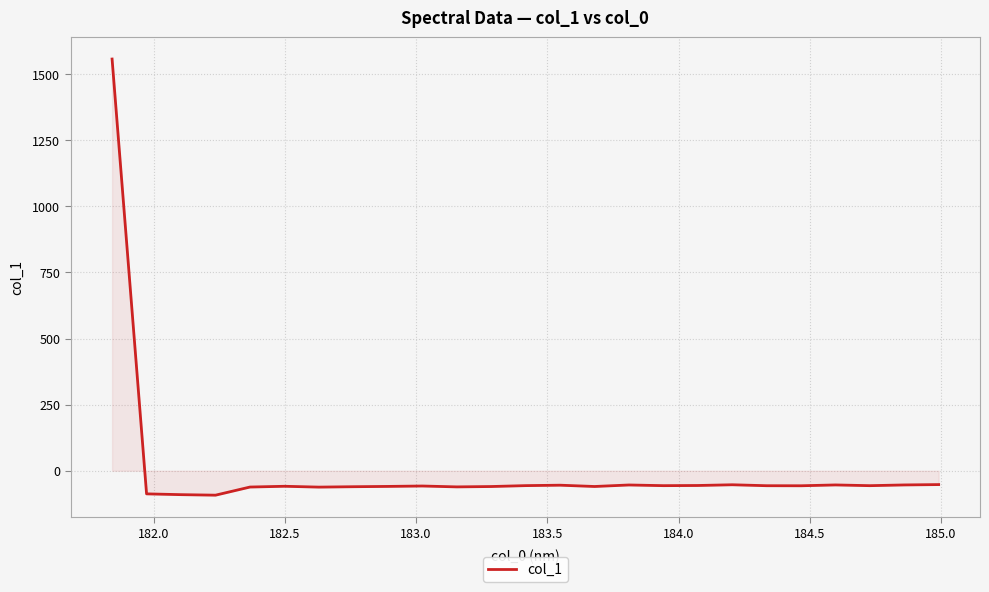

Does the chart display data point markers on the line(s)?

No